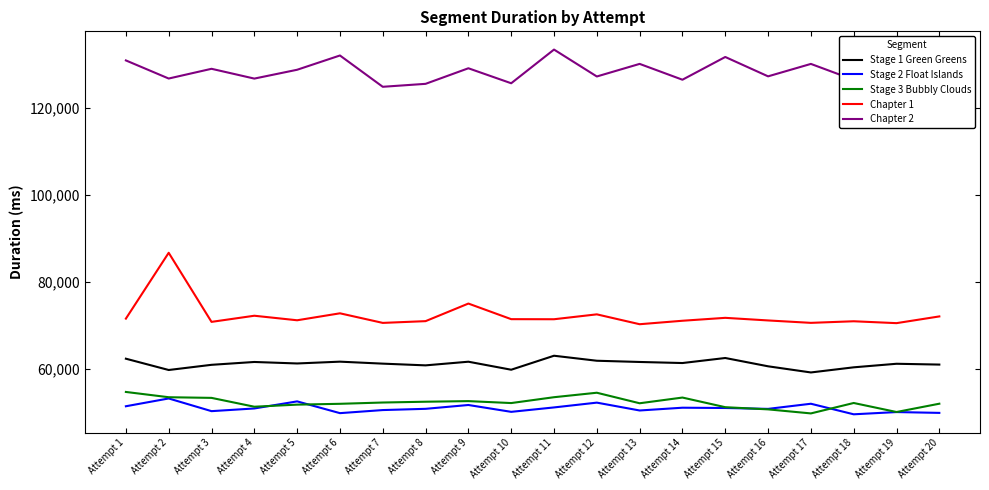

What is the average value of the Stage 1 Green Greens series?

61173